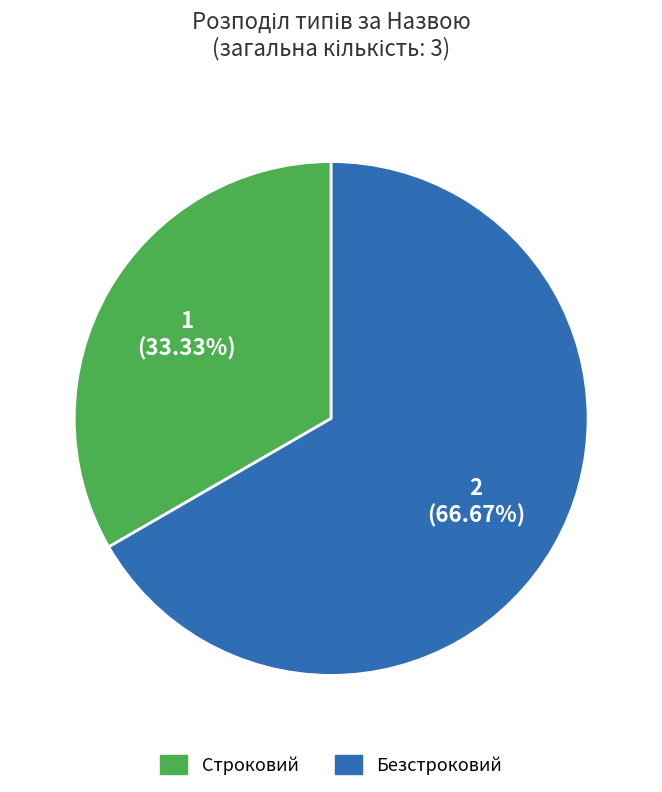

Which slice represents more than half of the pie?

Безстроковий